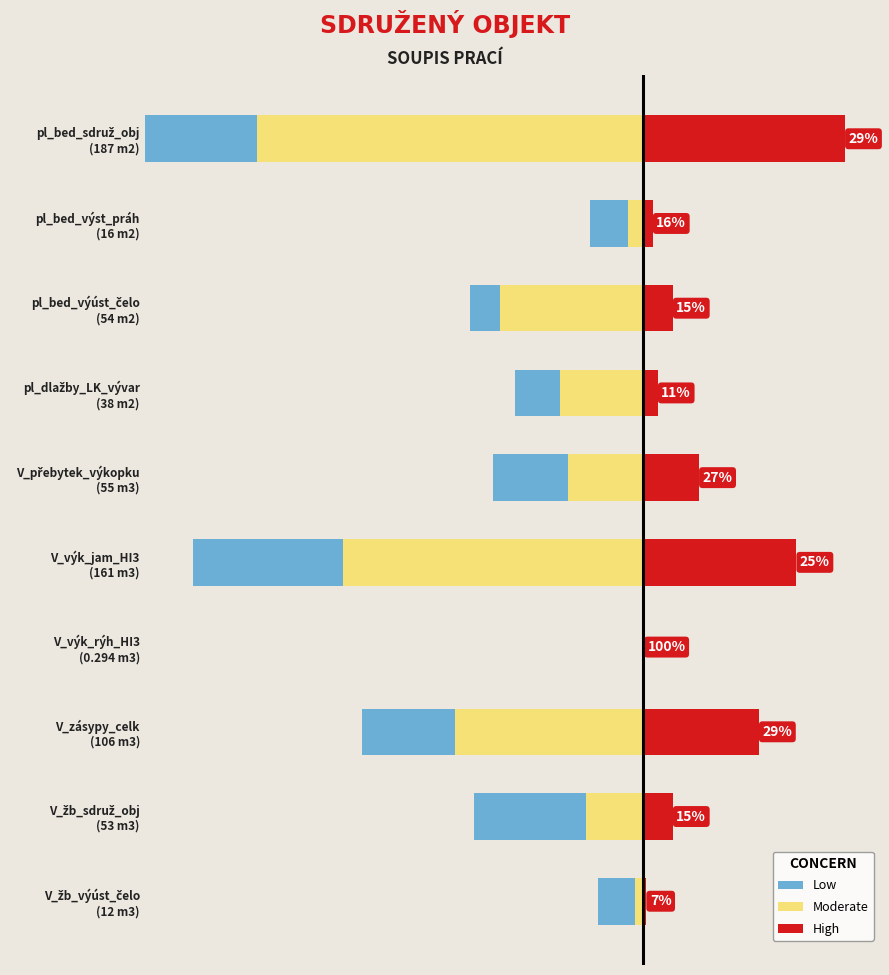

How many categories are shown in the chart?

10